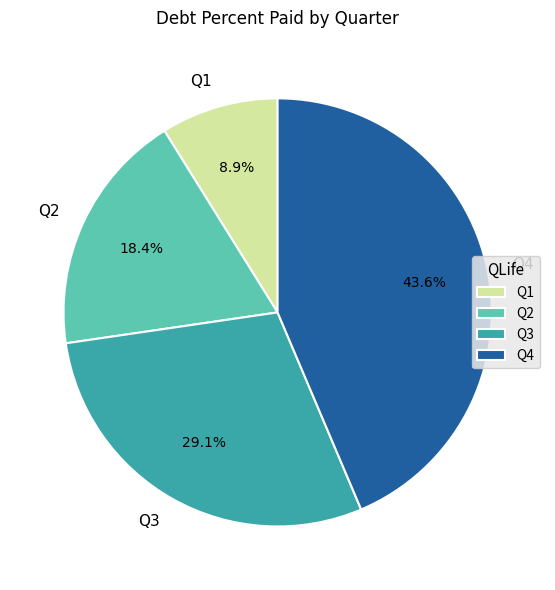

Count the number of slices in the pie.

4